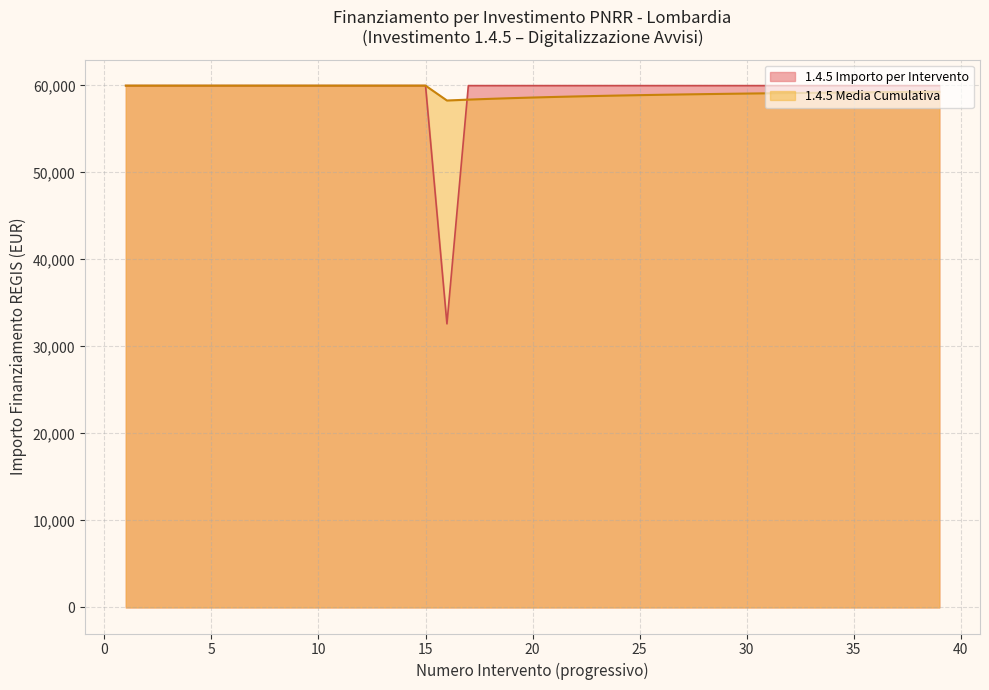

What is the spread (max minus min) of values at 1.4?

27377